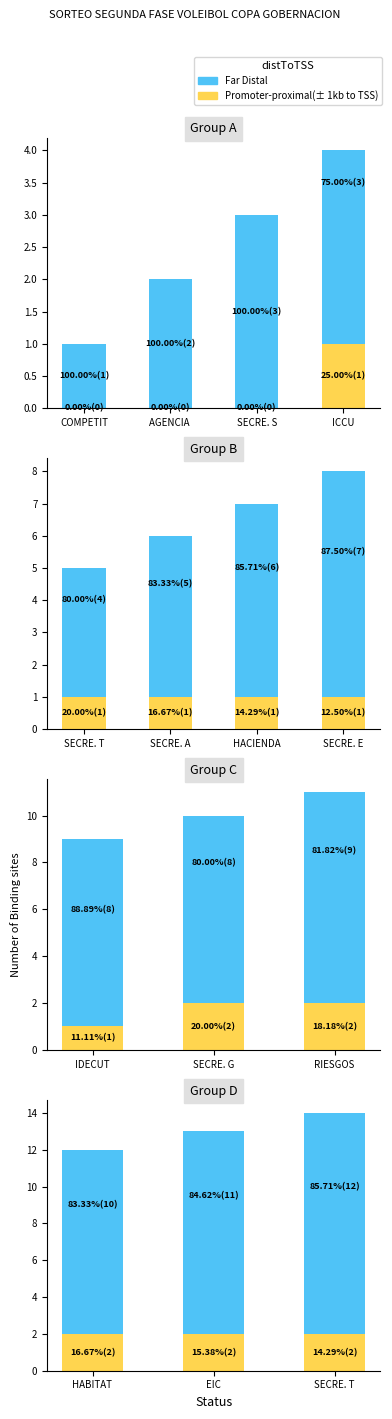

Rank the series by their maximum value, from lowest to highest.

Promoter-proximal(± 1kb to TSS), Far Distal